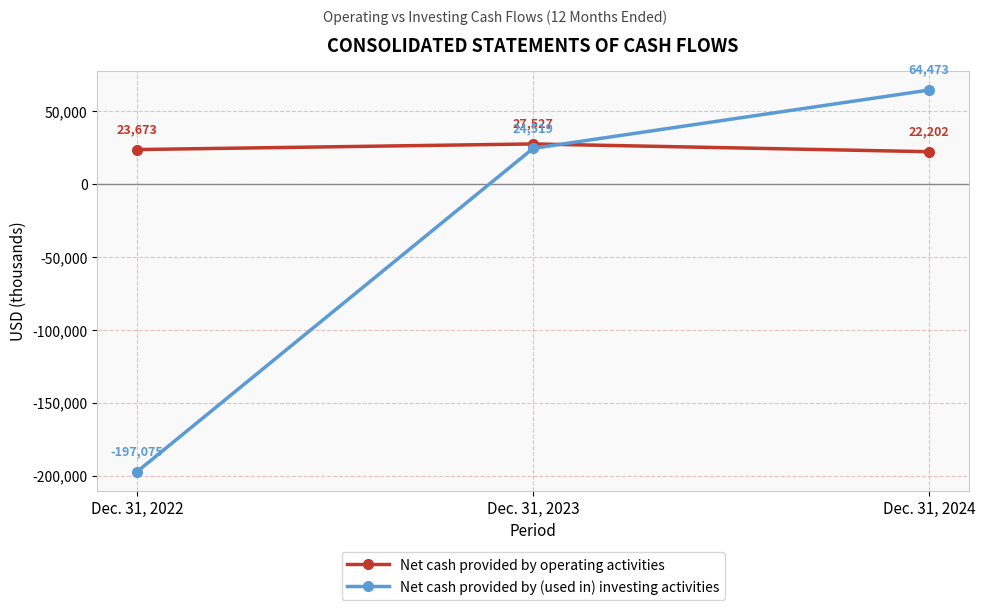

How many Net cash provided by operating activities values are between 22202 and 27527?

3